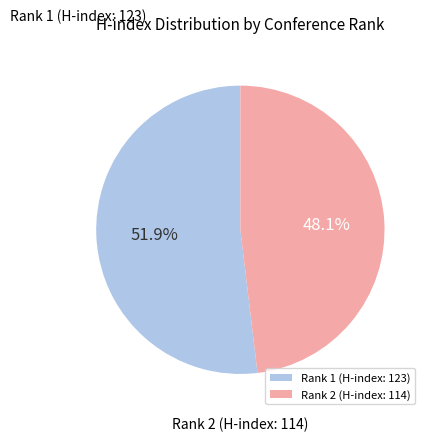

Count the number of slices in the pie.

2